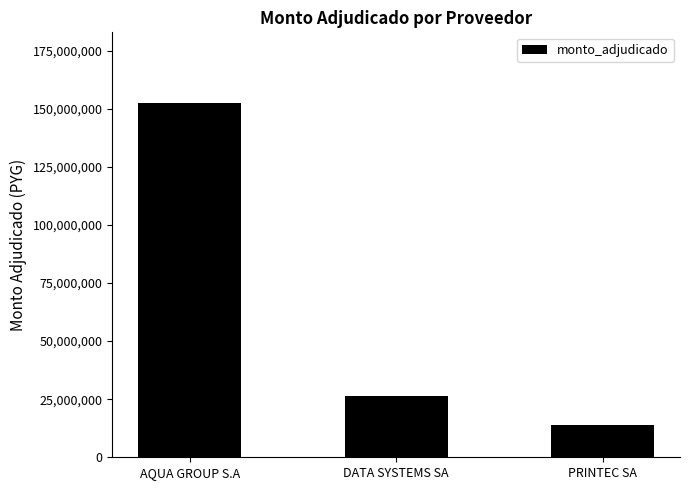

Where is the data nearest to the value 83085700?

DATA SYSTEMS SA